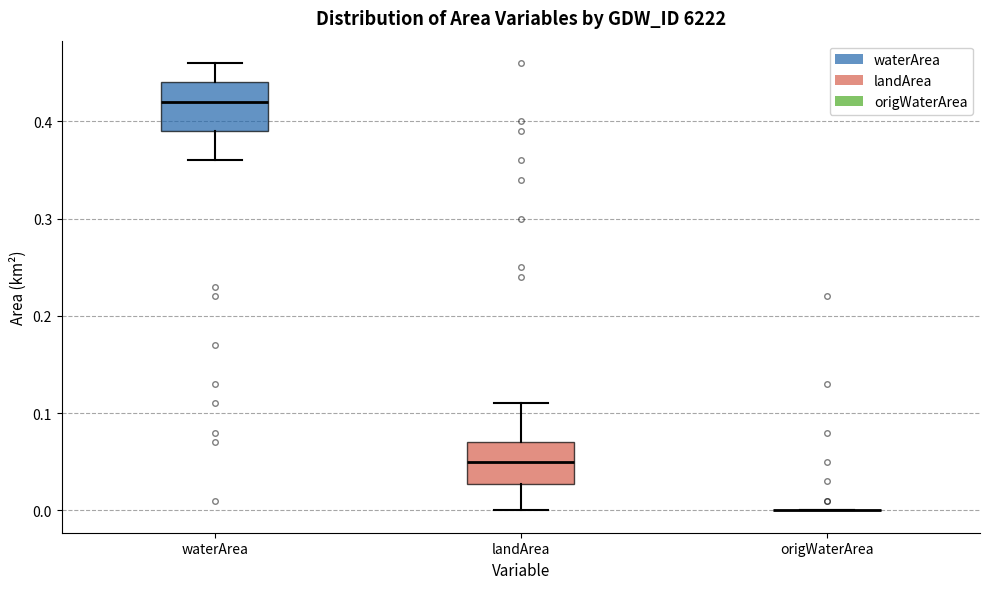

Reading left to right, transcribe this box plot: for each box, give where its median line is, the range the box spans, and where its two whiskers end, as read against the y-axis. The values are not printed on the chart, so give them approximately, as read against the axis.

waterArea: median 0.42, box 0.39 to 0.44, whiskers 0.36 to 0.46
landArea: median 0.05, box 0.03 to 0.07, whiskers 0.00 to 0.11
origWaterArea: box collapsed to a line at 0.00, whiskers 0.00 to 0.00